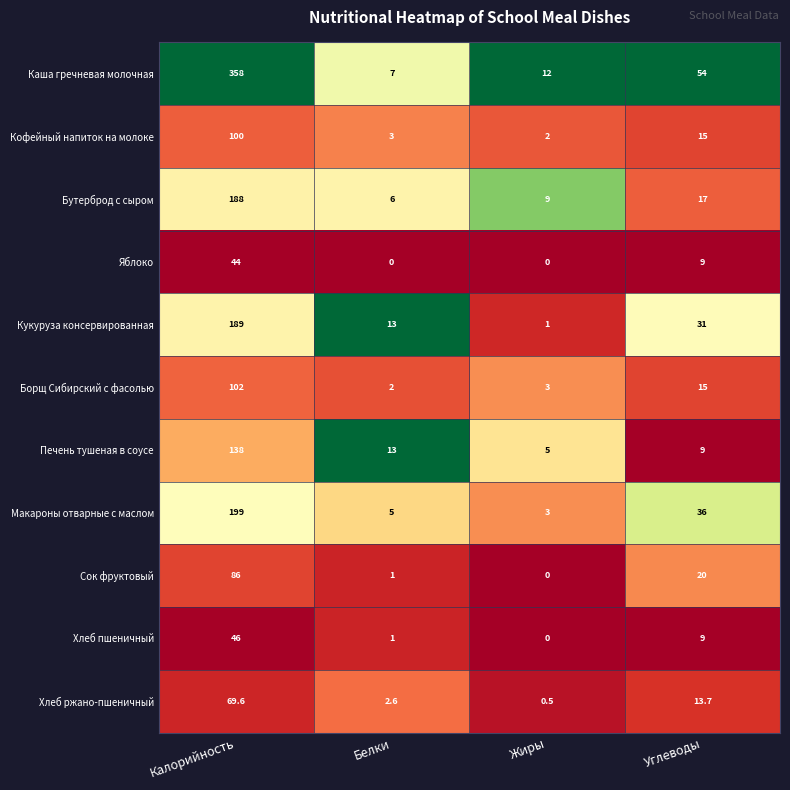

The Кофейный напиток на молоке series shows 3.6 at Жиры. True or false?

False